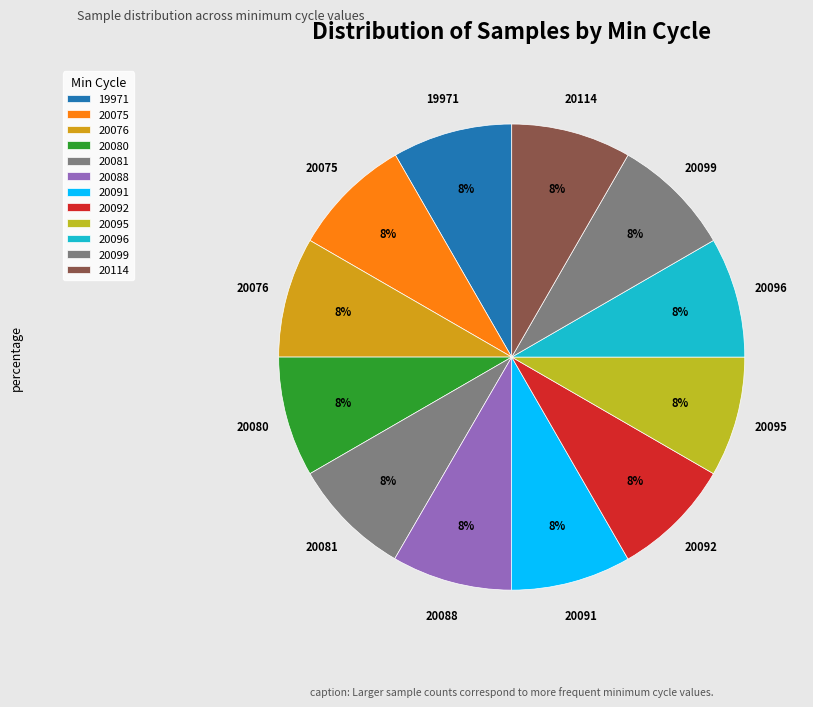

Is there a majority slice in this chart?

No